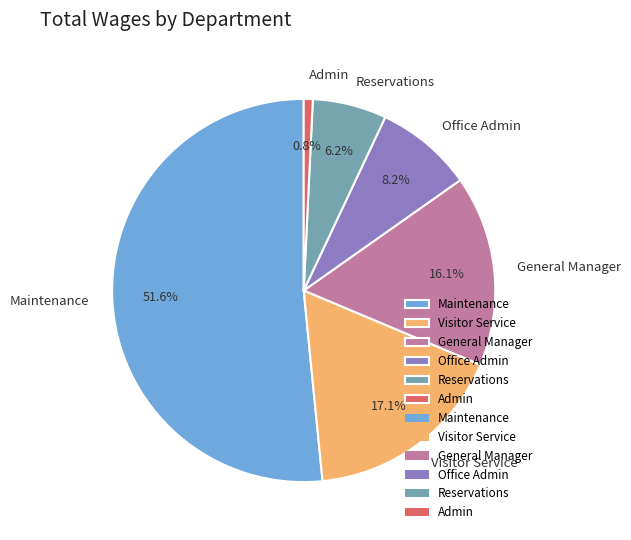

The Office Admin slice represents 8% of the pie. True or false?

True